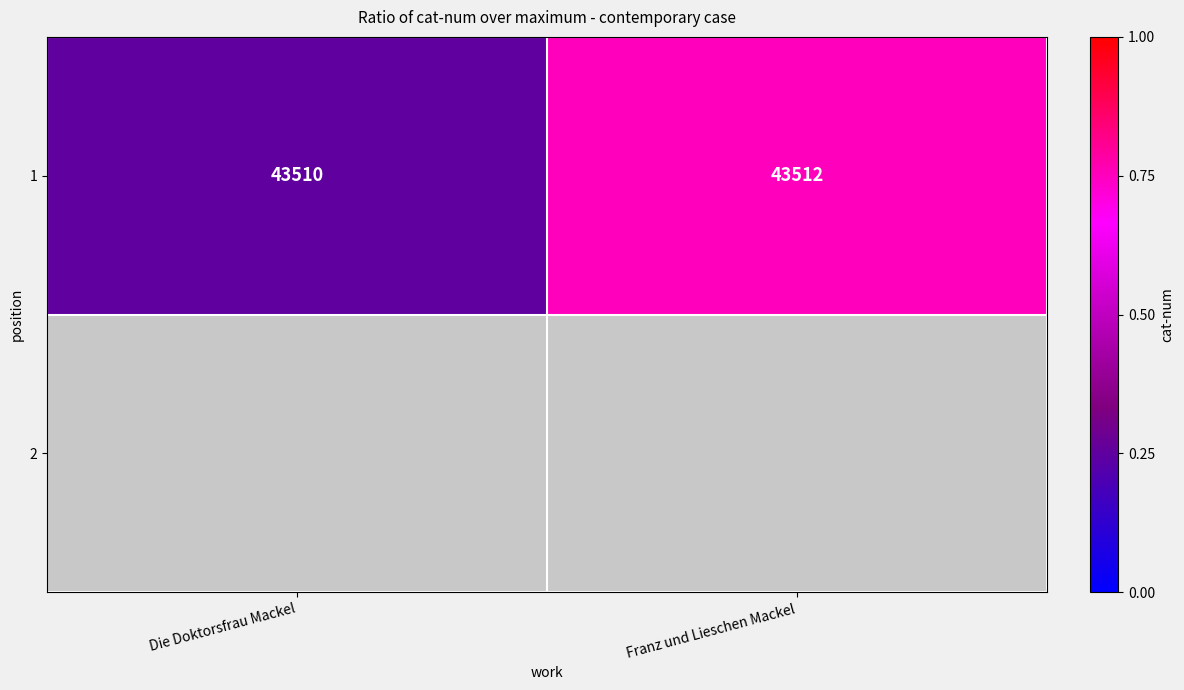

Approximately how many times larger is the value at Franz und Lieschen Mackel compared to Die Doktorsfrau Mackel?

1.0